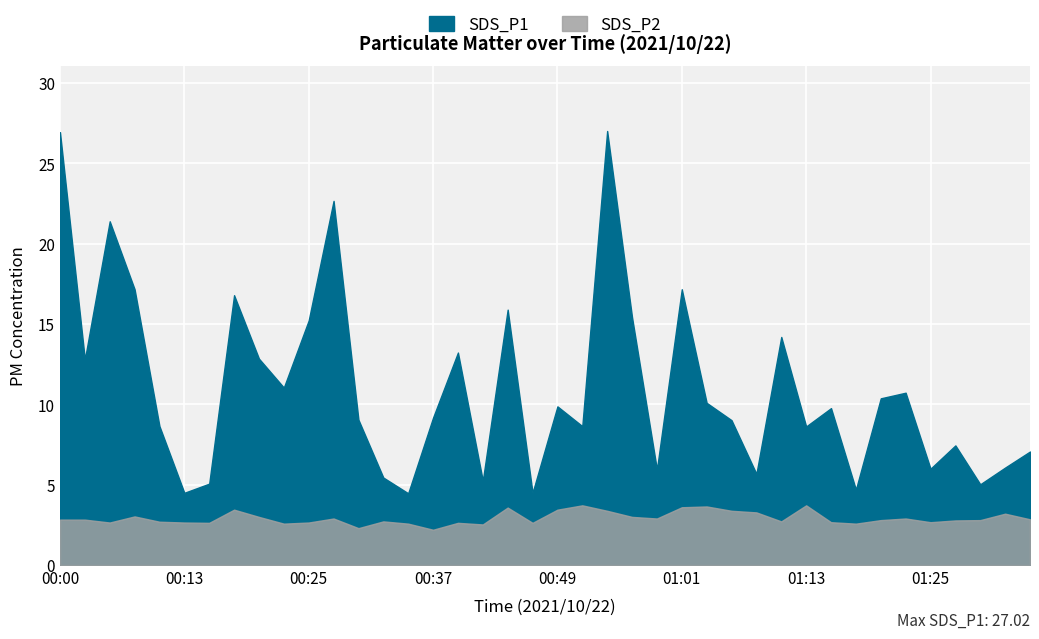

Reading left to right, list all the values displayed in this chart.

SDS_P1: 00:00=26.9	00:03=12.8	00:05=21.4	00:08=17.2	00:10=8.7	00:13=4.5	00:15=5.1	00:17=16.8	00:20=12.8	00:22=11.1	00:25=15.2	00:27=22.7	00:30=9.1	00:32=5.5	00:34=4.5	00:37=9.2	00:39=13.2	00:42=5.2	00:44=15.9	00:47=4.5	00:49=9.9	00:51=8.7	00:54=27.0	00:56=15.4	00:59=6.0	01:01=17.2	01:04=10.1	01:06=9.0	01:09=5.7	01:11=14.2	01:13=8.6	01:16=9.8	01:18=4.7	01:21=10.4	01:23=10.7	01:25=6.0	01:28=7.5	01:30=5.0	01:33=6.1	01:35=7.1
SDS_P2: 00:00=2.8	00:03=2.8	00:05=2.6	00:08=3.0	00:10=2.7	00:13=2.6	00:15=2.6	00:17=3.5	00:20=3.0	00:22=2.6	00:25=2.6	00:27=2.9	00:30=2.3	00:32=2.7	00:34=2.6	00:37=2.2	00:39=2.6	00:42=2.5	00:44=3.6	00:47=2.6	00:49=3.5	00:51=3.7	00:54=3.4	00:56=3.0	00:59=2.9	01:01=3.6	01:04=3.6	01:06=3.4	01:09=3.3	01:11=2.7	01:13=3.7	01:16=2.7	01:18=2.6	01:21=2.8	01:23=2.9	01:25=2.7	01:28=2.8	01:30=2.8	01:33=3.2	01:35=2.9